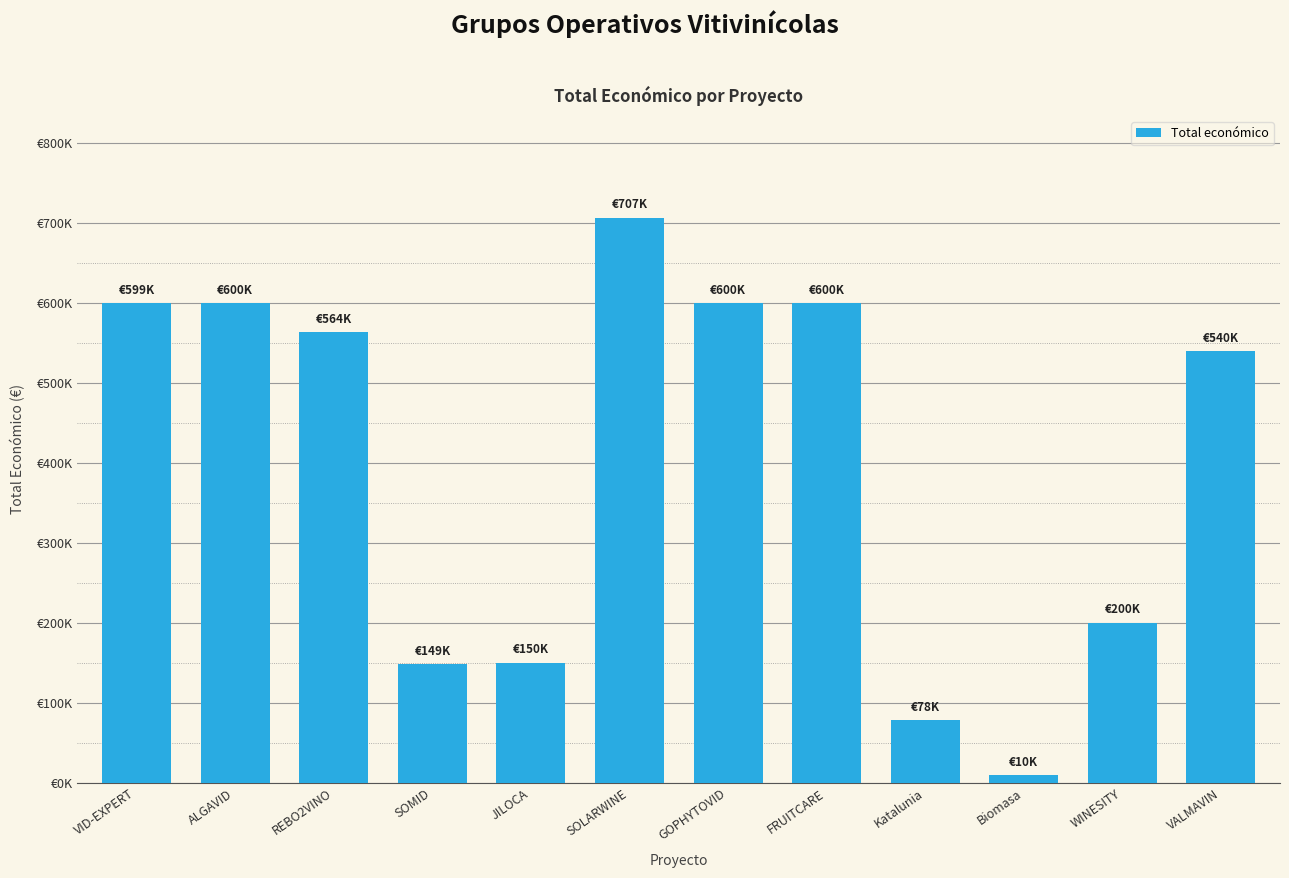

What is the difference between the values at Biomasa and GOPHYTOVID?

589974